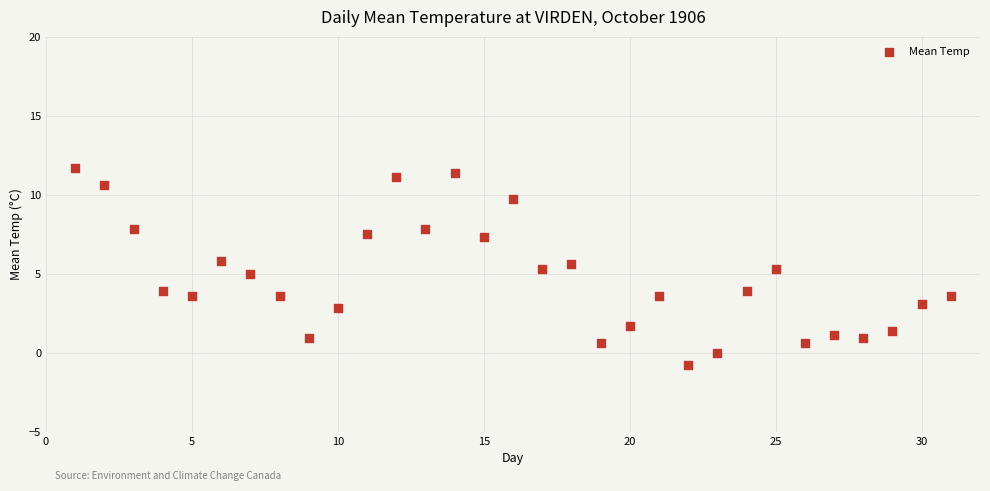

What is the range of Y values (max minus min)?

12.5